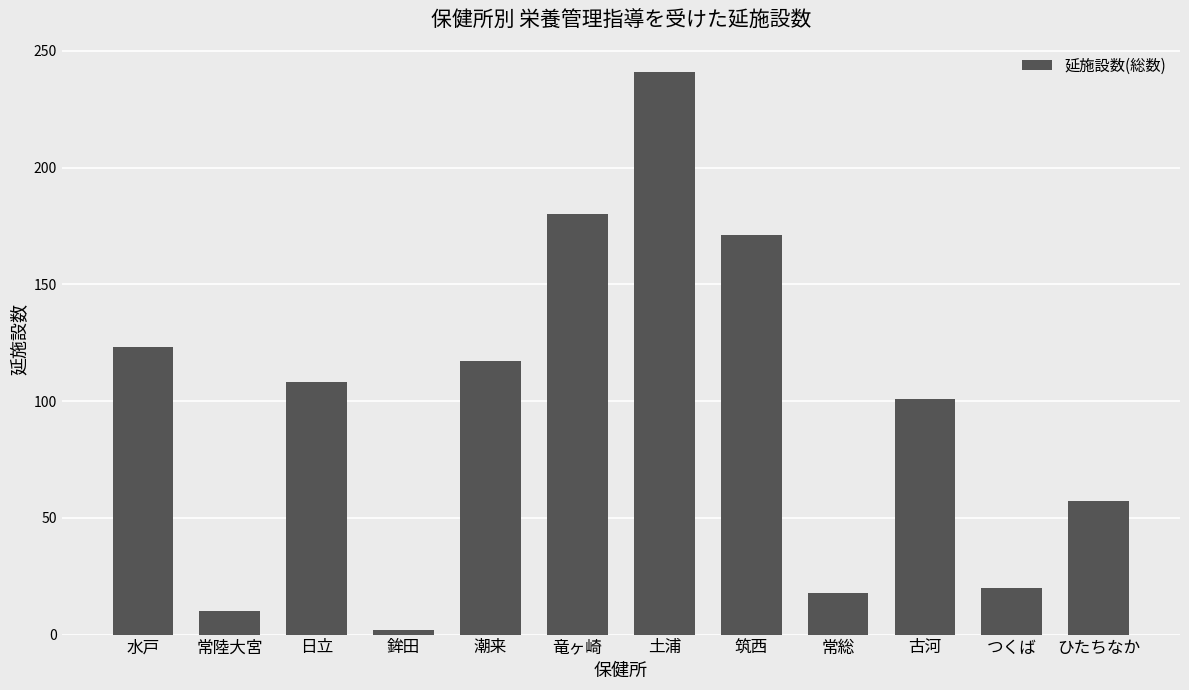

The chart shows a value of 10 at 常陸大宮. True or false?

True